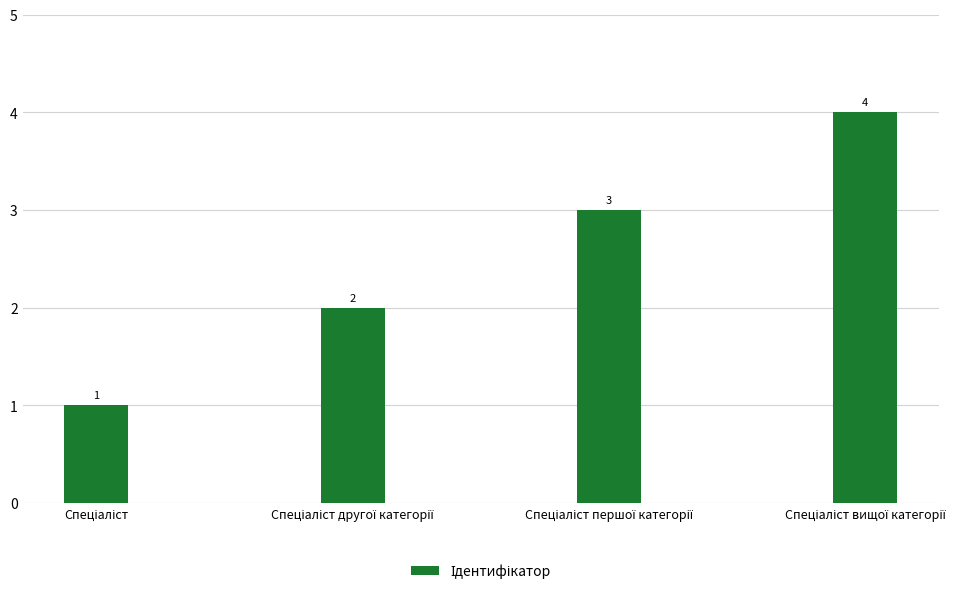

How many values are between 2 and 4?

3